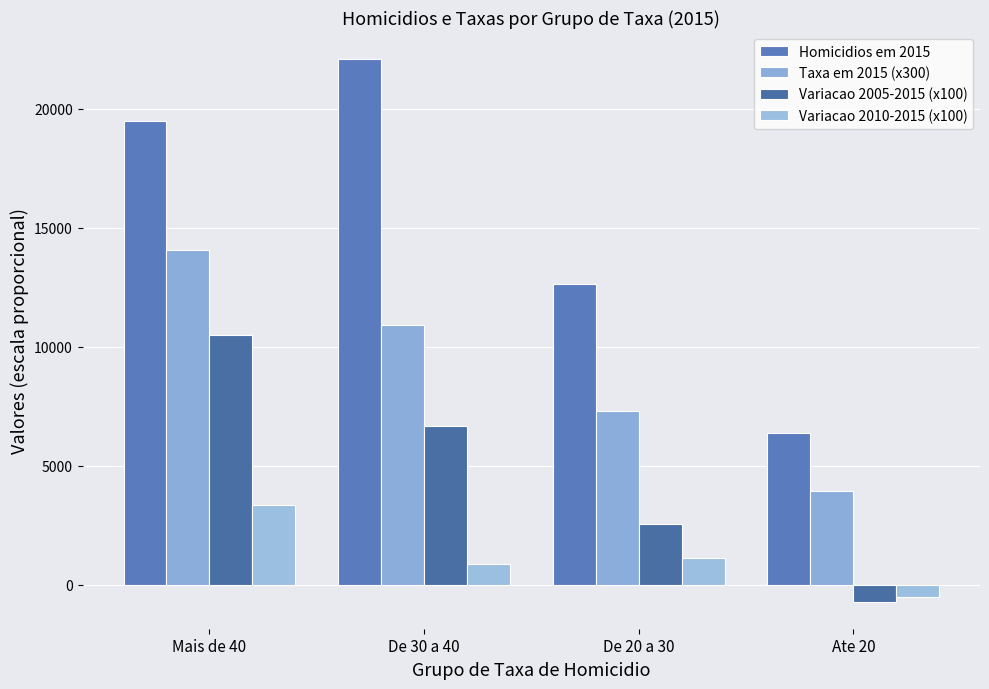

What is the label of the 4th bar from the left?

Ate 20